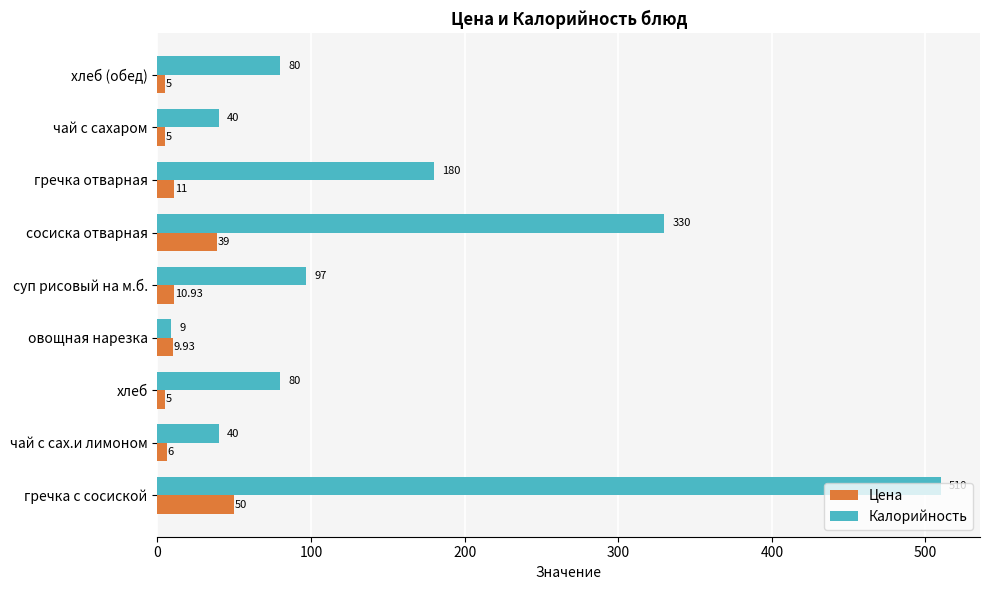

List the series in order of their overall mean, lowest first.

Цена, Калорийность